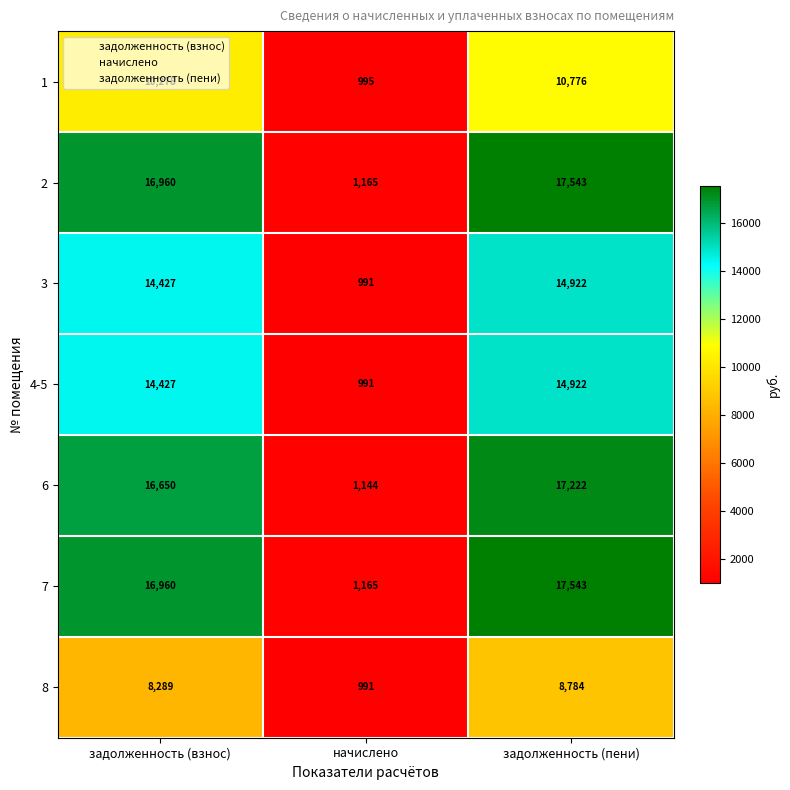

Count the number of categories in the chart.

3